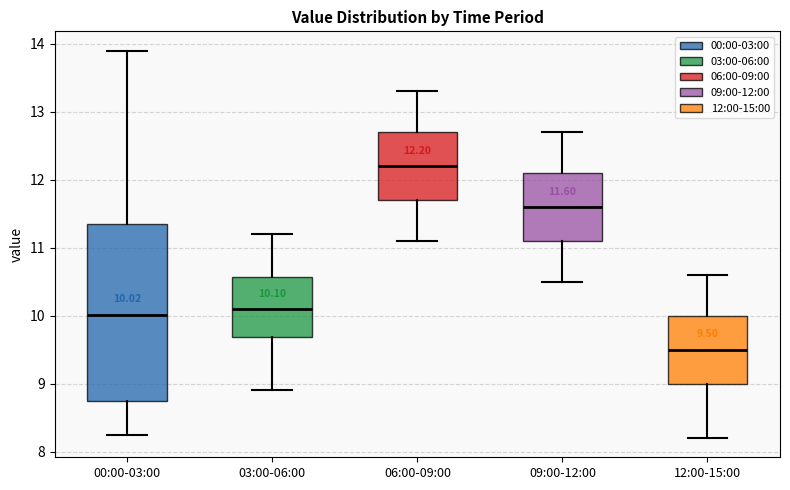

Which box is the tallest, from its lower edge to its upper edge?

00:00-03:00